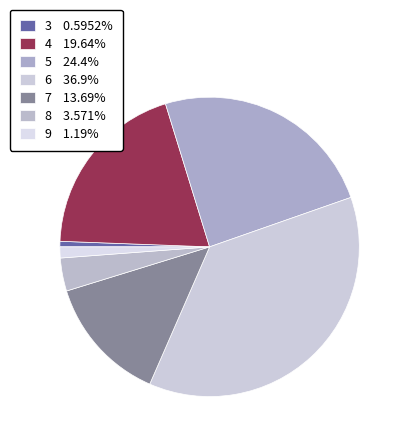

Is it true that 5 is 18% of the pie?

False